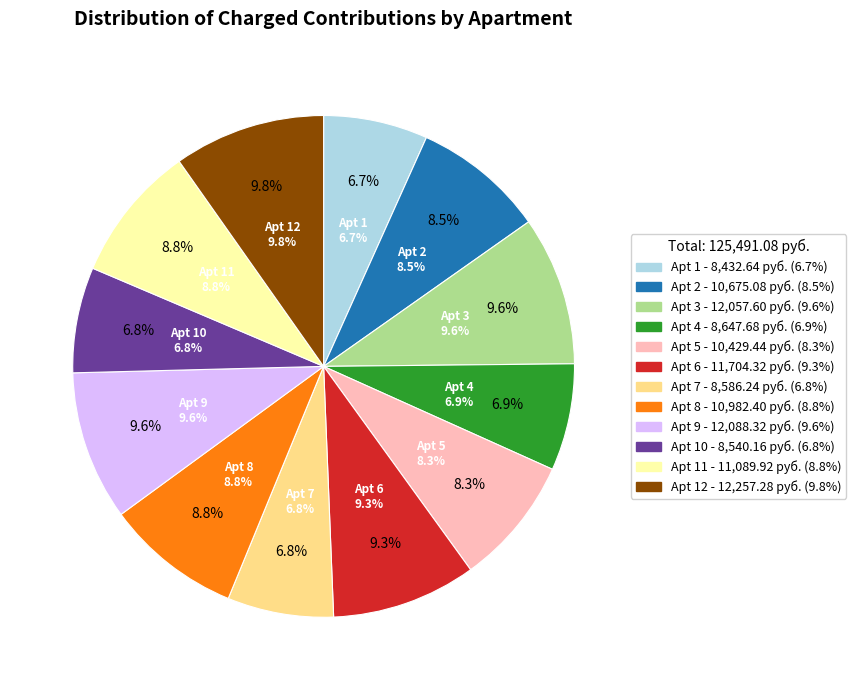

What percentage is the 11 slice, to the nearest percent?

9%